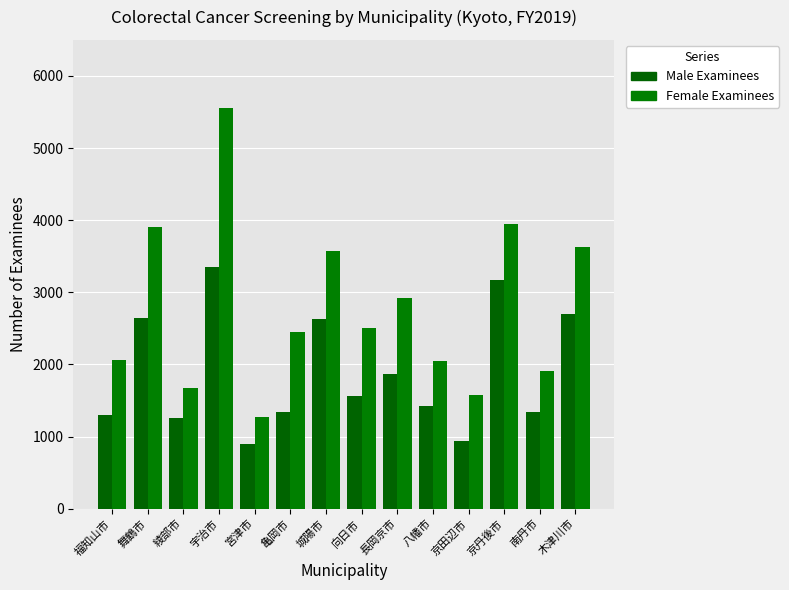

What is the value of the Male Examinees bar at the 13th from the left?

1341